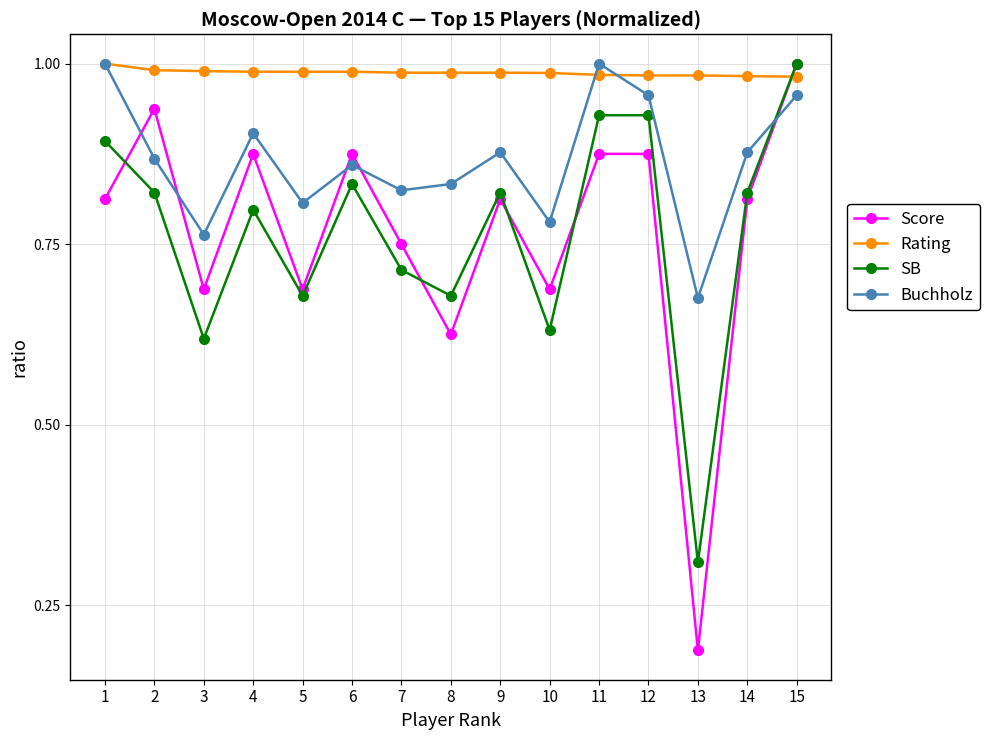

Rank the series at 10 from highest to lowest value.

Rating, Buchholz, Score, SB